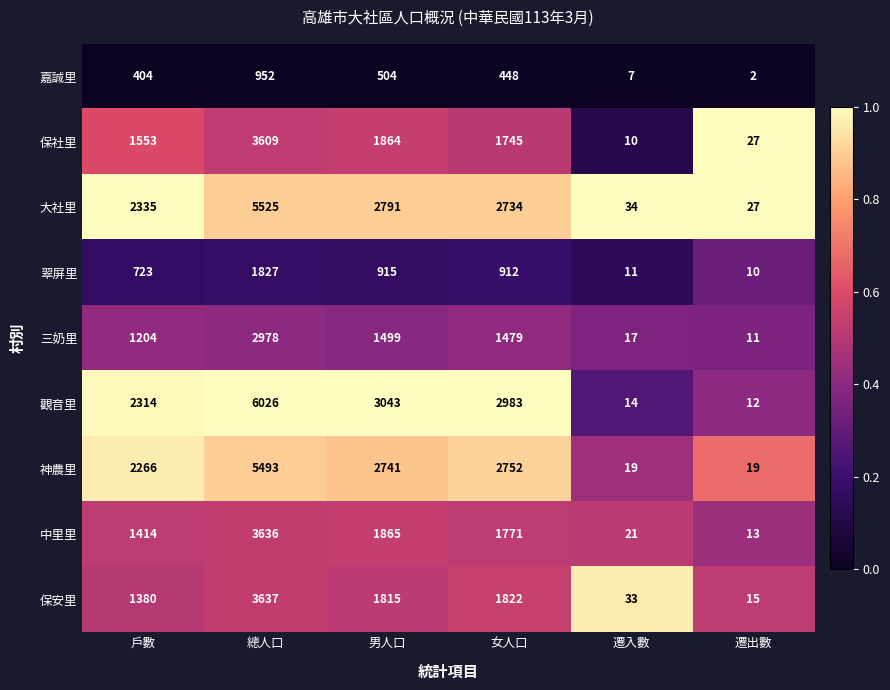

At which label is 翠屏里 closest to 918?

男人口